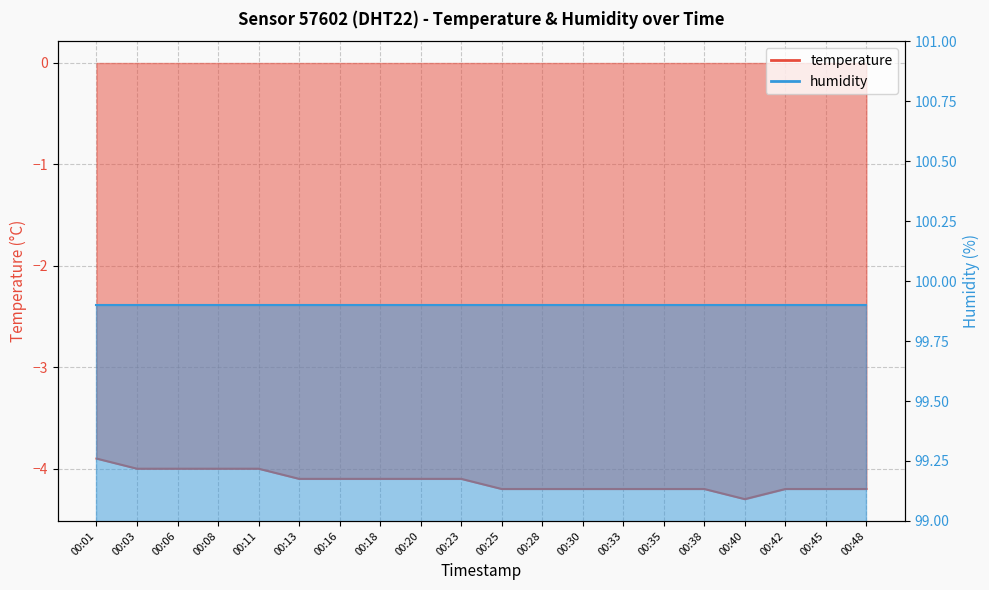

Reading left to right, list all the values displayed in this chart.

00:01=-3.9	00:03=-4.0	00:06=-4.0	00:08=-4.0	00:11=-4.0	00:13=-4.1	00:16=-4.1	00:18=-4.1	00:20=-4.1	00:23=-4.1	00:25=-4.2	00:28=-4.2	00:30=-4.2	00:33=-4.2	00:35=-4.2	00:38=-4.2	00:40=-4.3	00:42=-4.2	00:45=-4.2	00:48=-4.2